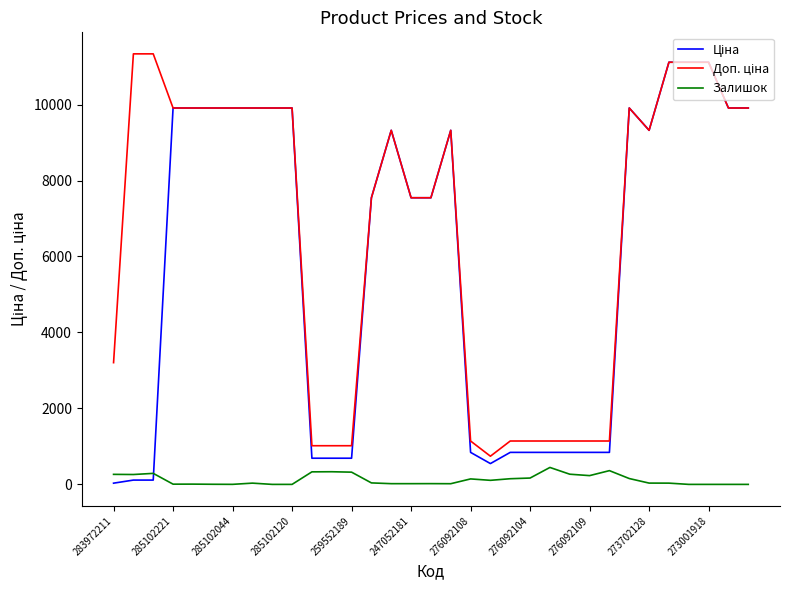

How many interior local peaks does the Ціна series have?

3